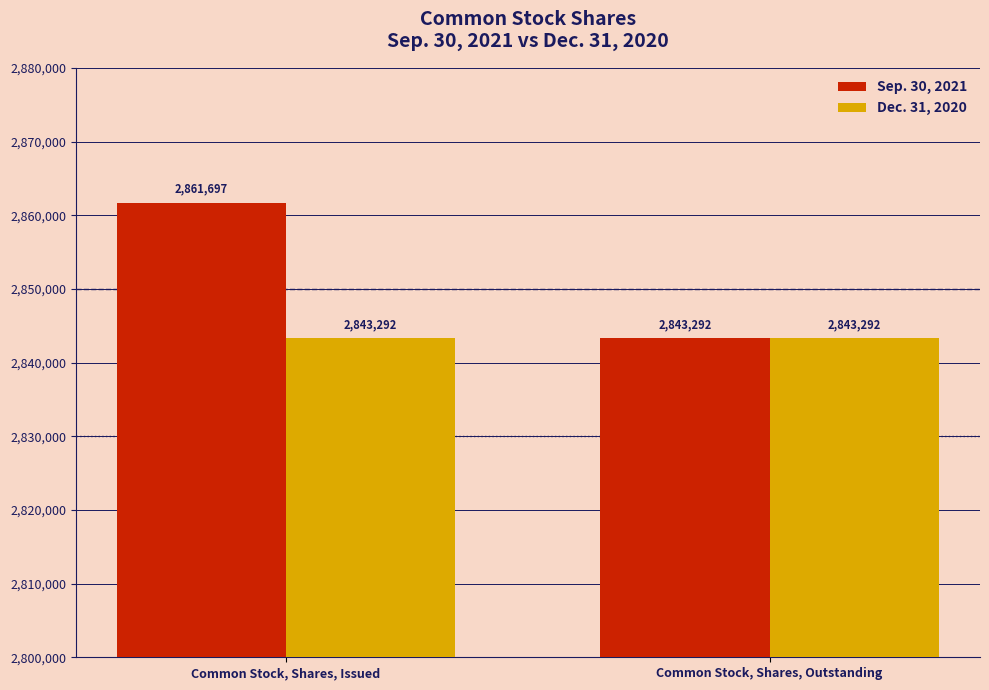

At which category is the sum across all series the highest?

Common Stock, Shares, Issued